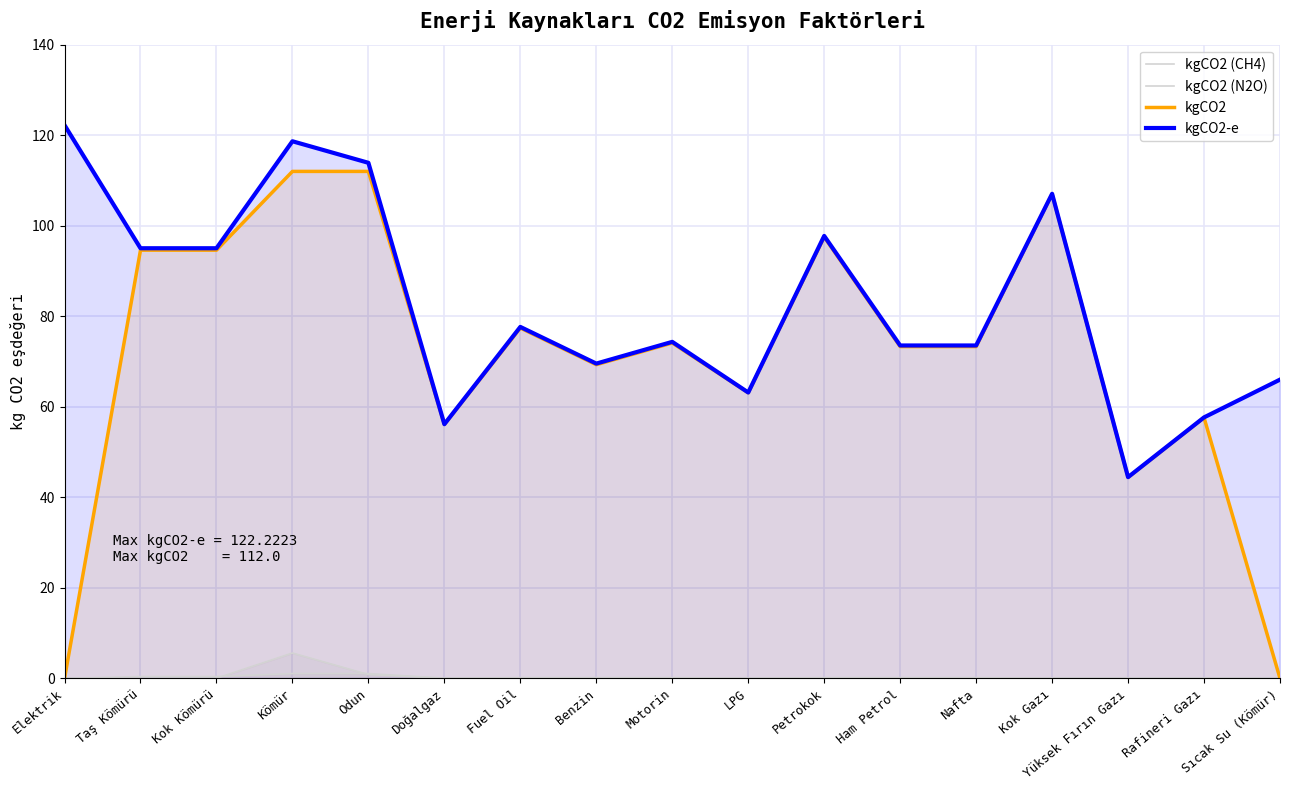

Between Kok Gazı and LPG, which is larger?

Kok Gazı